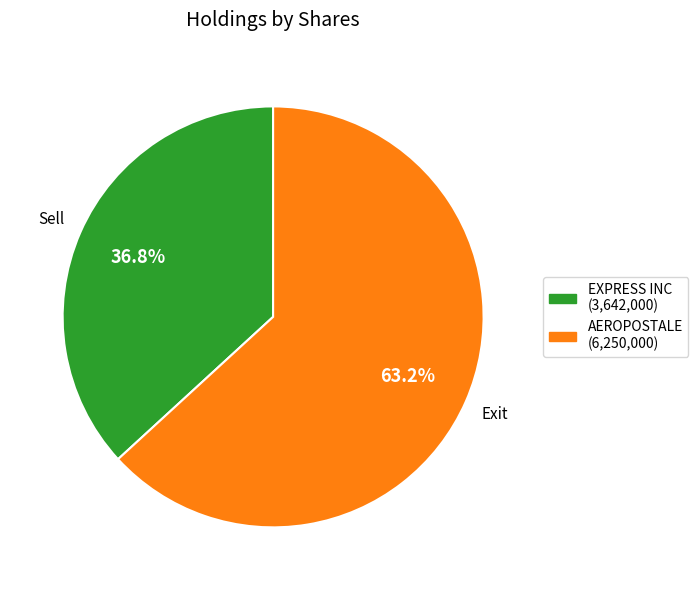

Is it true that AEROPOSTALE is 10% of the pie?

False